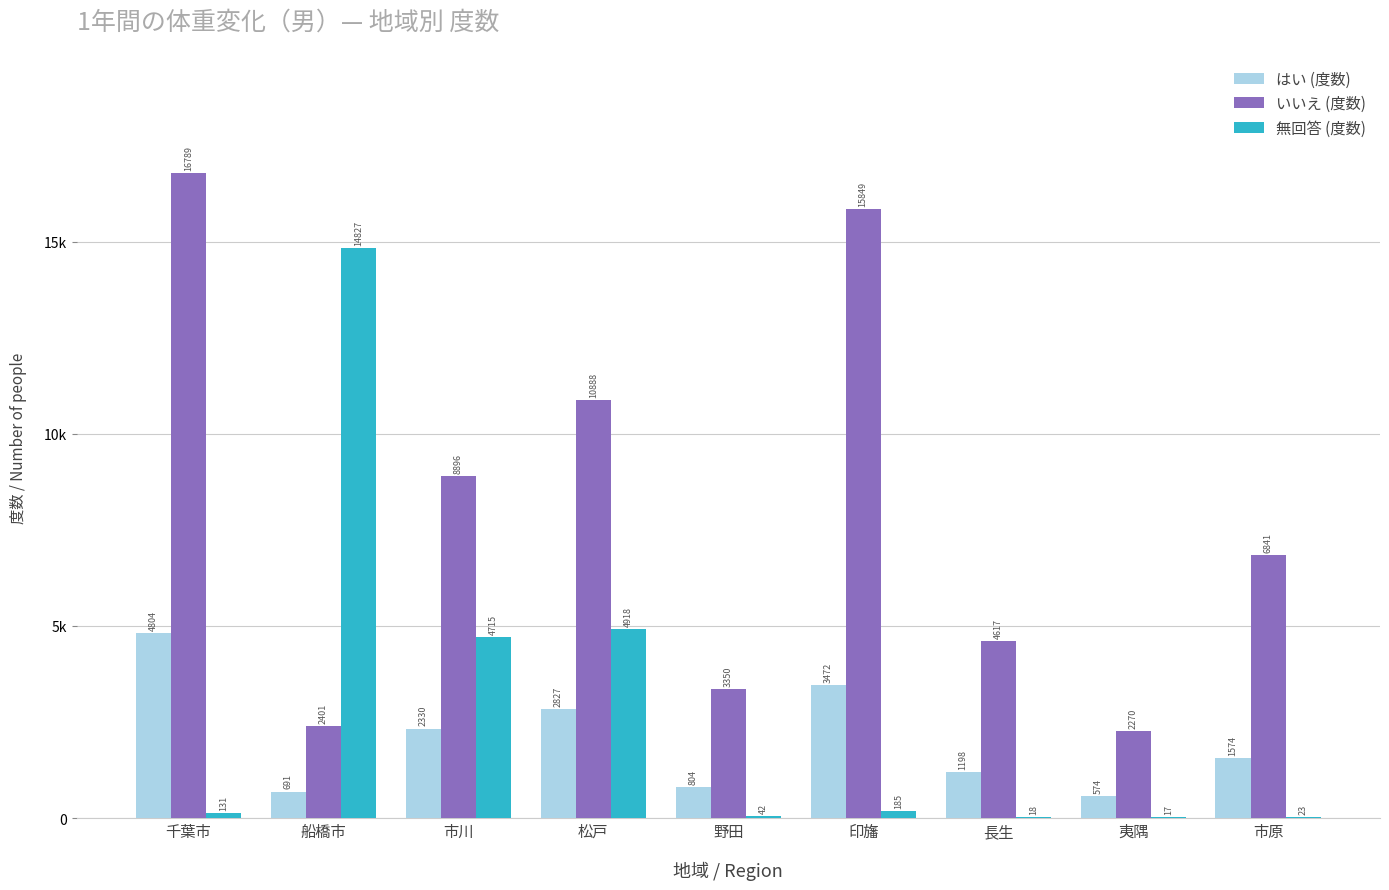

At which label is いいえ (度数) closest to 9529?

市川